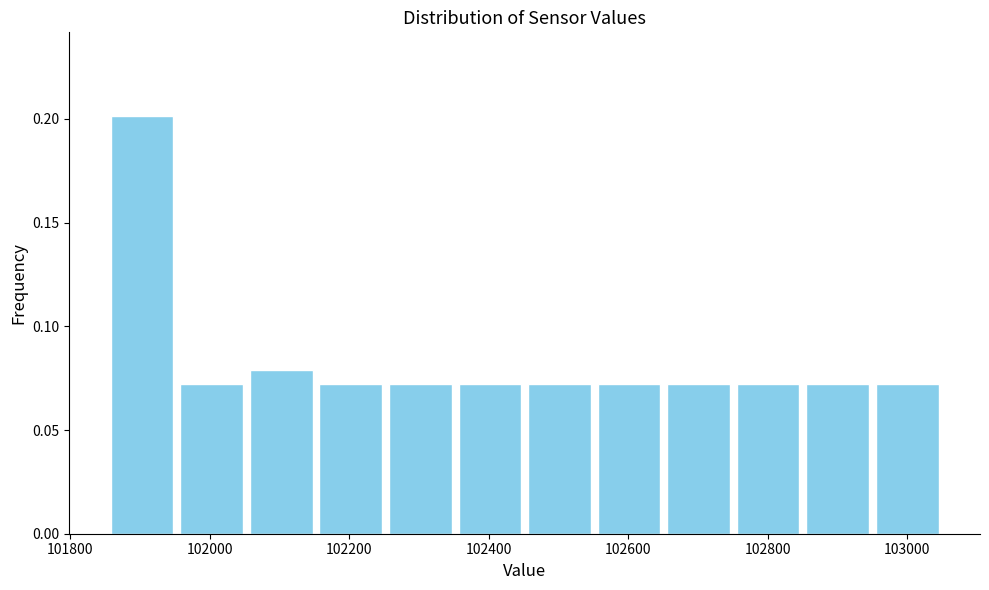

Reading left to right, list every bar in this chart as the range it spans on the x-axis followed by its height. Neither the bar edges nor the heights are printed on the chart, so give them approximately, as read against the axes.

101860 to 101960: 0.20
101960 to 102060: 0.07
102060 to 102160: 0.08
102160 to 102260: 0.07
102260 to 102360: 0.07
102360 to 102460: 0.07
102460 to 102560: 0.07
102560 to 102660: 0.07
102660 to 102760: 0.07
102760 to 102860: 0.07
102860 to 102960: 0.07
102960 to 103060: 0.07